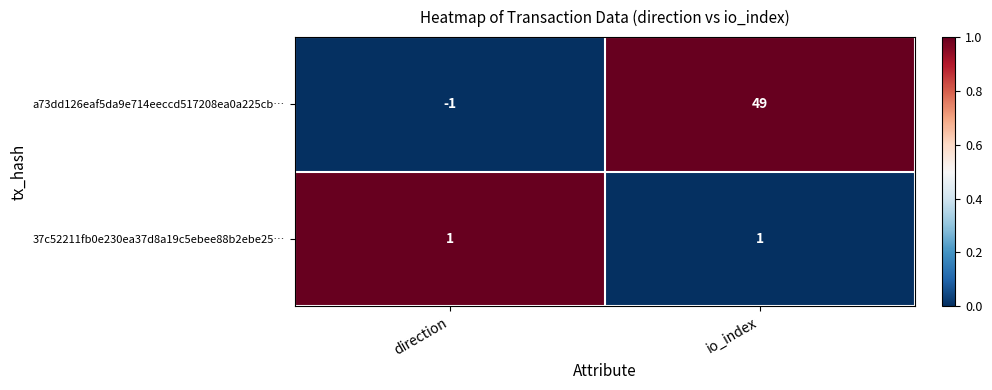

What is the average value of the a73dd126eaf5da9e714eeccd517208ea0a225cb… series?

24